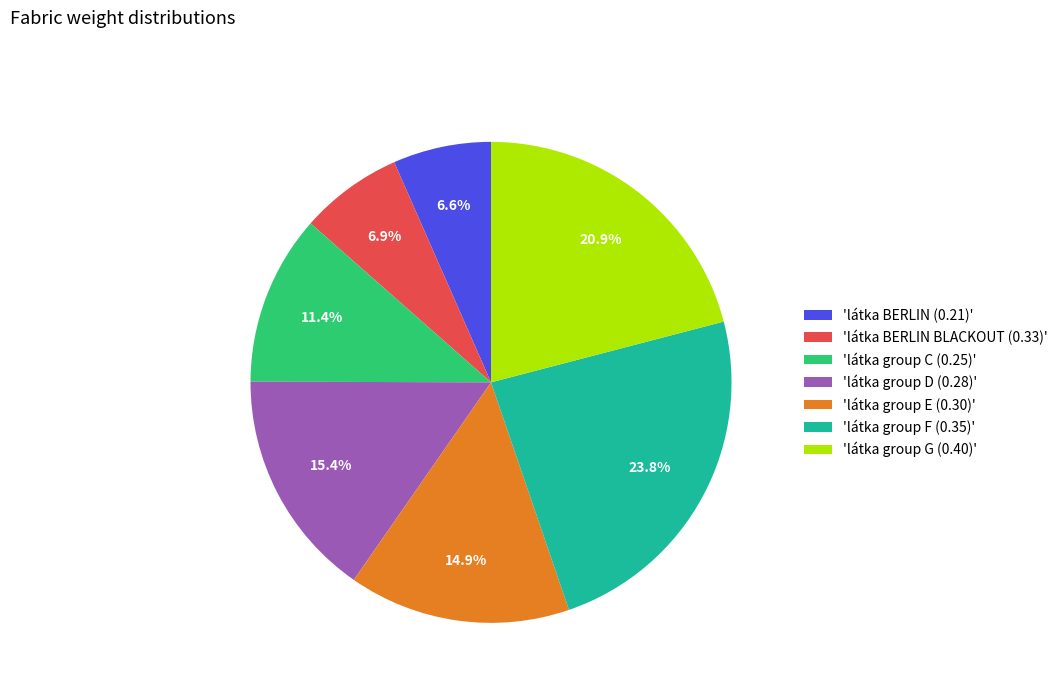

How many slices are in this pie chart?

7